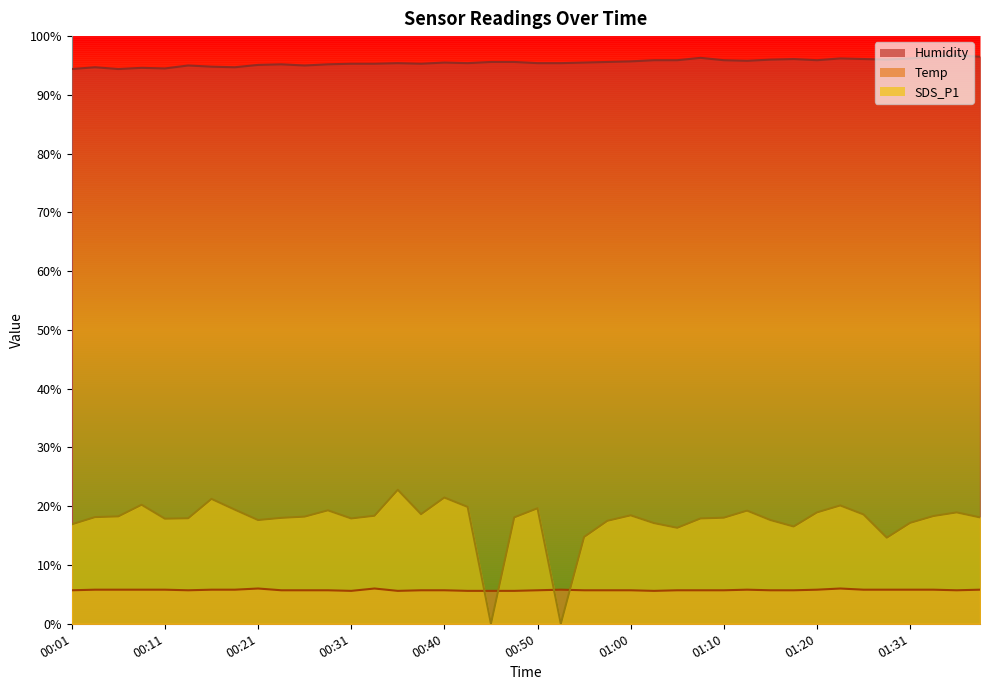

True or false: SDS_P1 has more than 2 points higher than both neighbors.

True